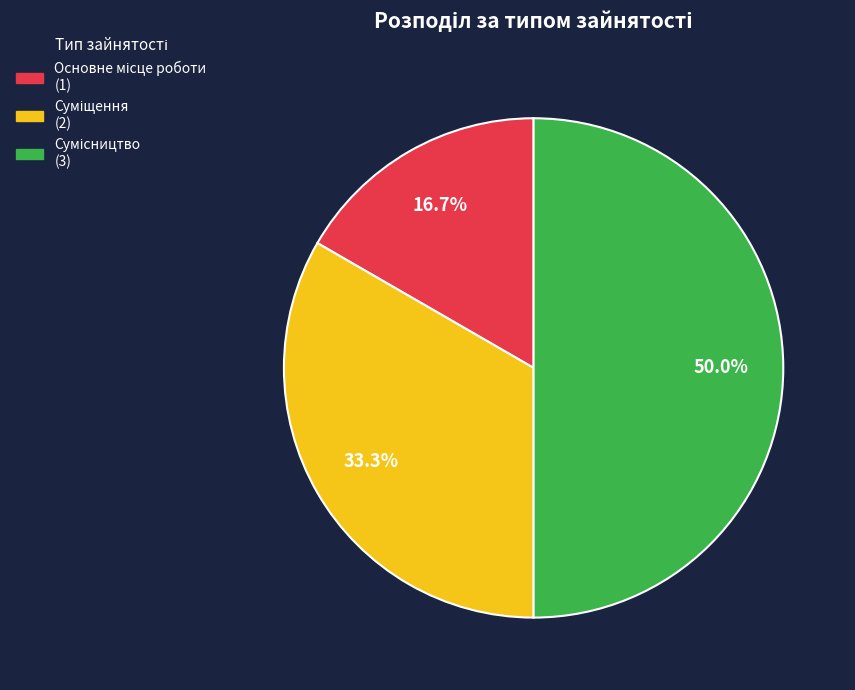

How many slices are in this pie chart?

3